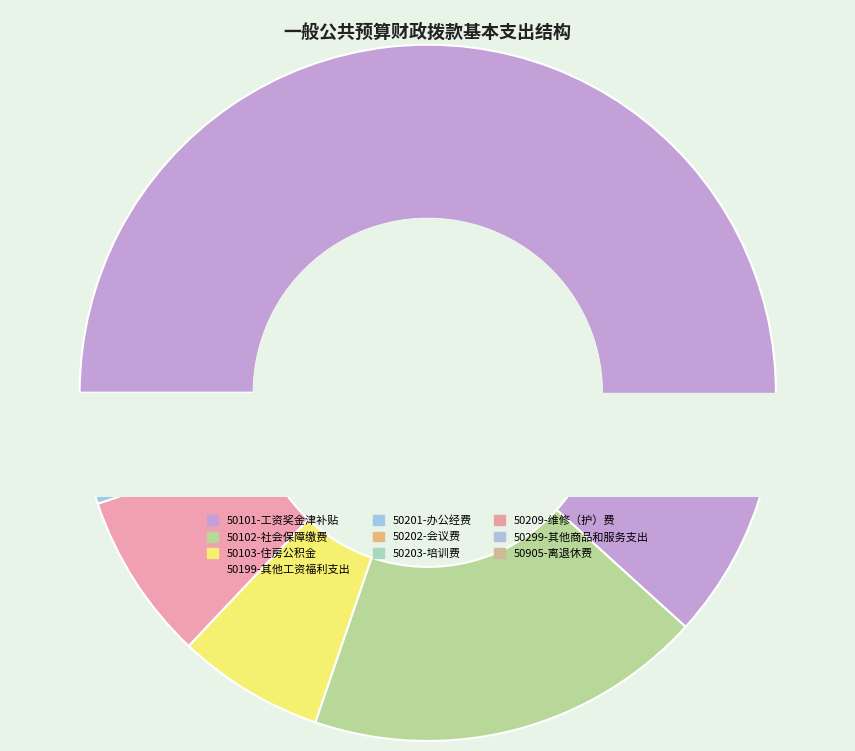

To the nearest percent, what portion does 50102-社会保障缴费 represent?

19%